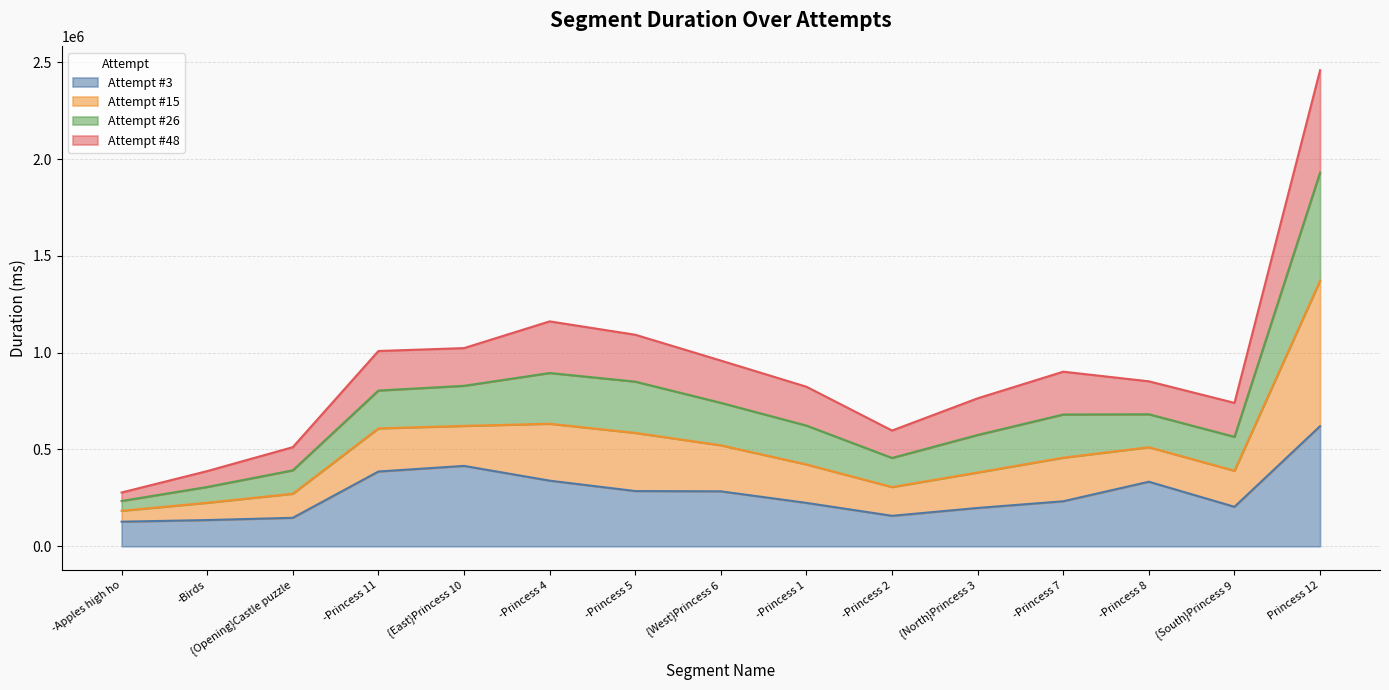

Does the chart display data point markers on the line(s)?

No